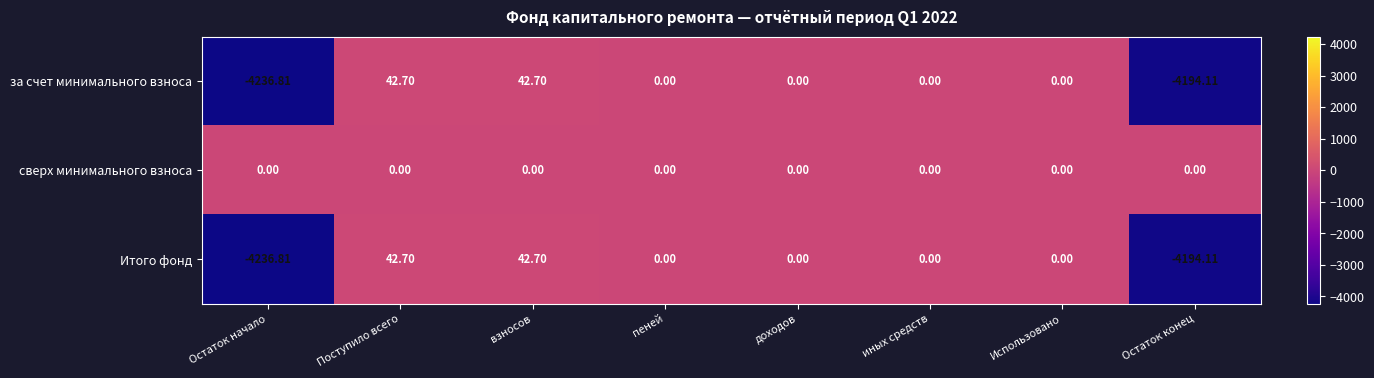

At which label does за счет минимального взноса first exceed 0?

Поступило всего